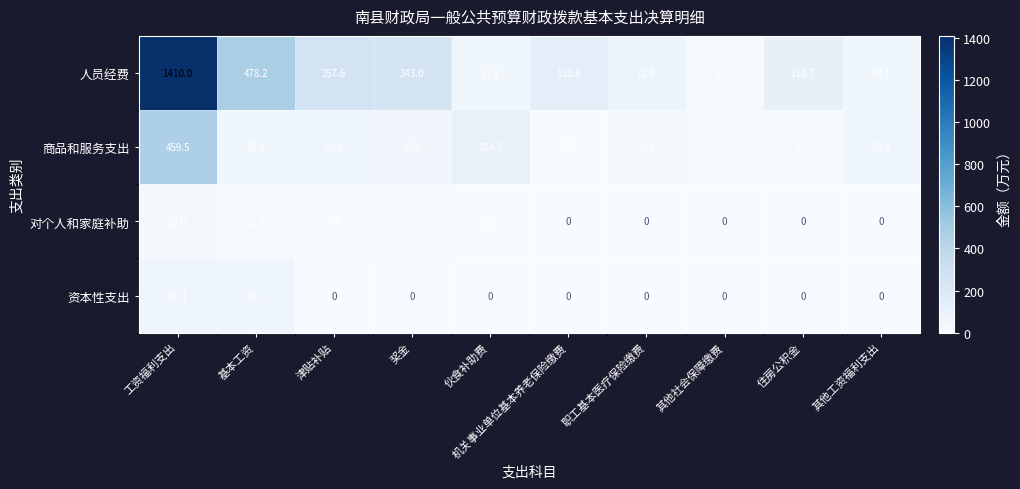

Between 机关事业单位基本养老保险缴费 and 其他社会保障缴费, which series saw the biggest shift?

人员经费